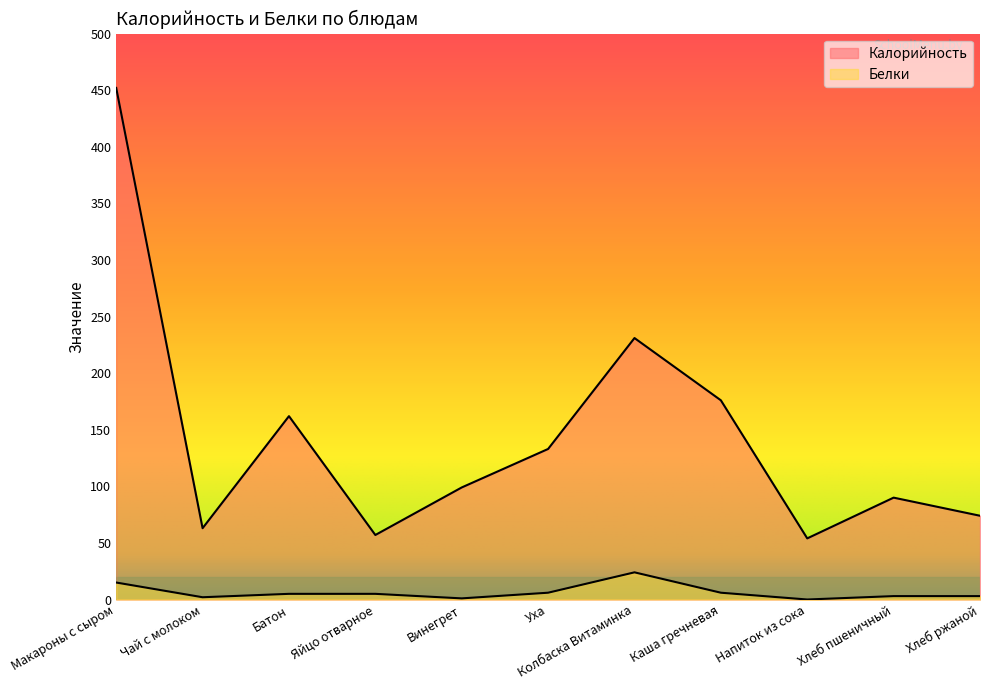

What is the difference between the highest and lowest values at Каша гречневая?

170